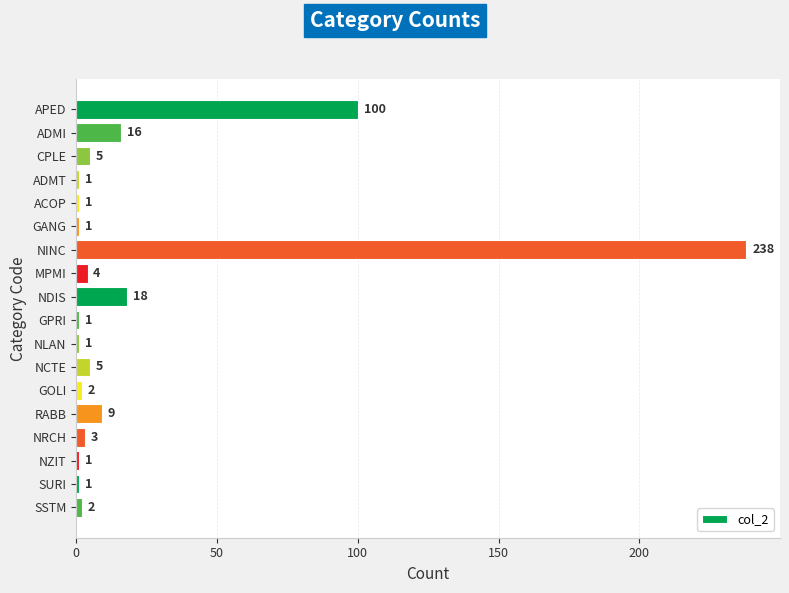

What is the minimum value shown in the chart?

1